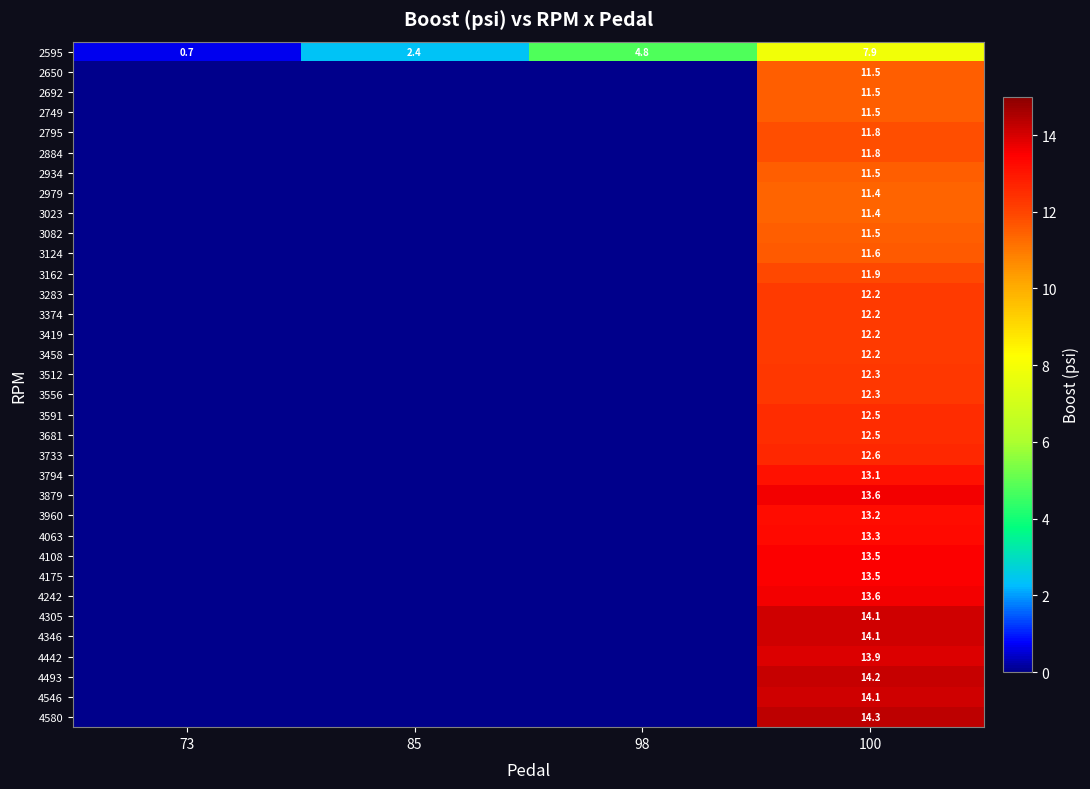

The 2692 series shows 19.3 at 100. True or false?

False